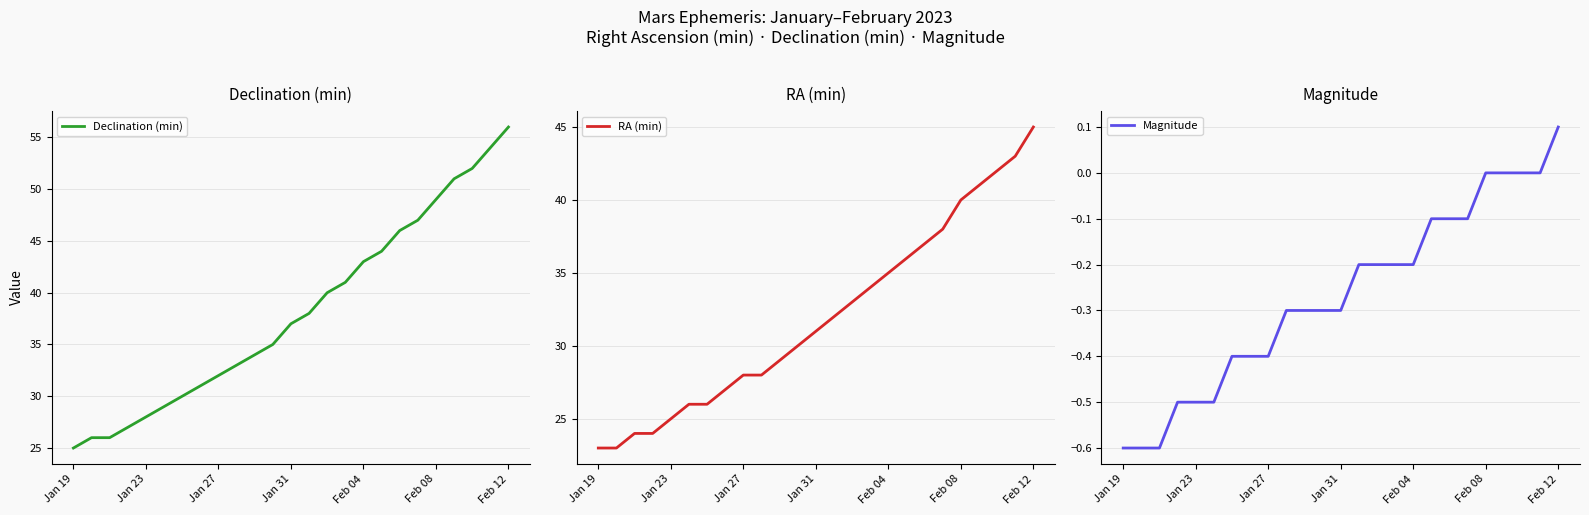

At how many categories does at least one series exceed 6?

25